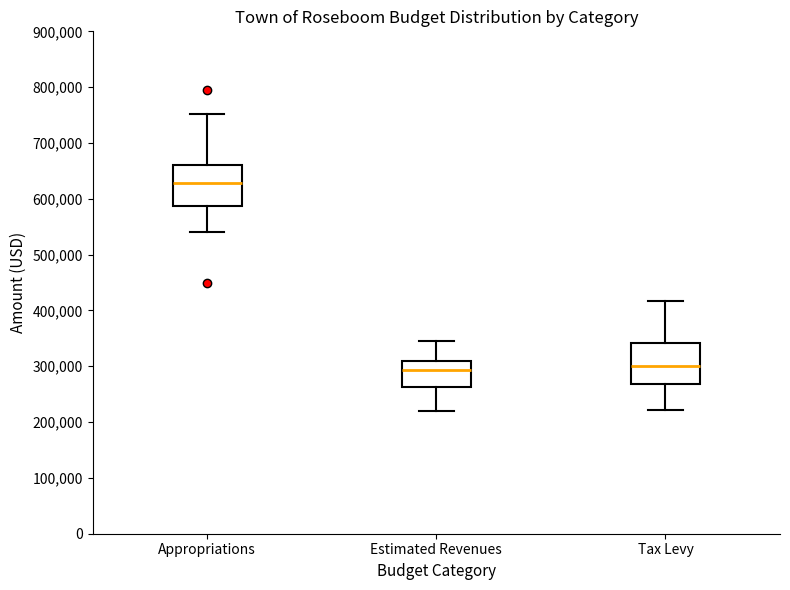

Reading left to right, read every box against the y-axis: the position of its median line, the range the box covers, and the ends of its whiskers. The values are not printed on the chart, so give them approximately, as read against the axis.

Appropriations: median 630000, box 590000 to 660000, whiskers 540000 to 750000
Estimated Revenues: median 290000, box 260000 to 310000, whiskers 220000 to 340000
Tax Levy: median 300000, box 270000 to 340000, whiskers 220000 to 420000